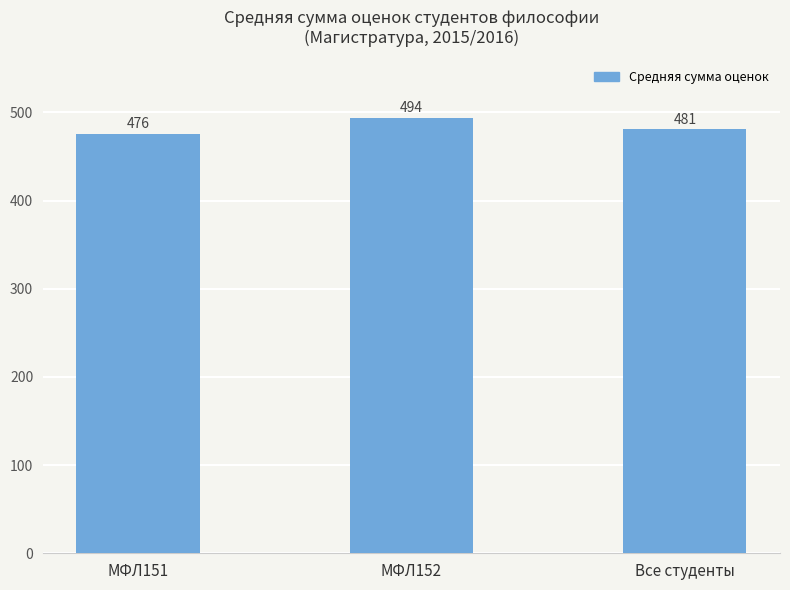

Reading left to right, list all the values displayed in this chart.

МФЛ151=476	МФЛ152=494	Все студенты=481